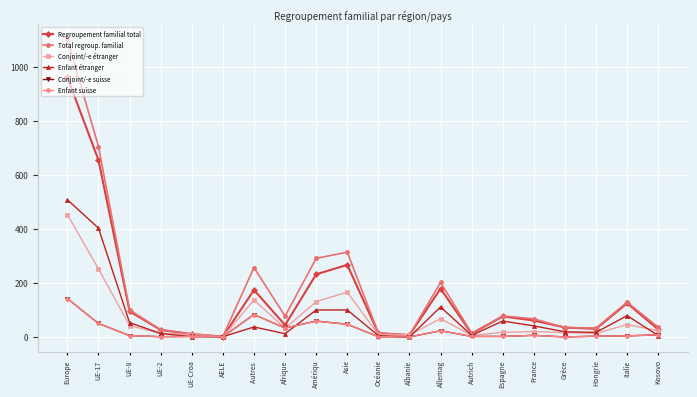

Read the Conjoint/-e suisse value at Asie.

47